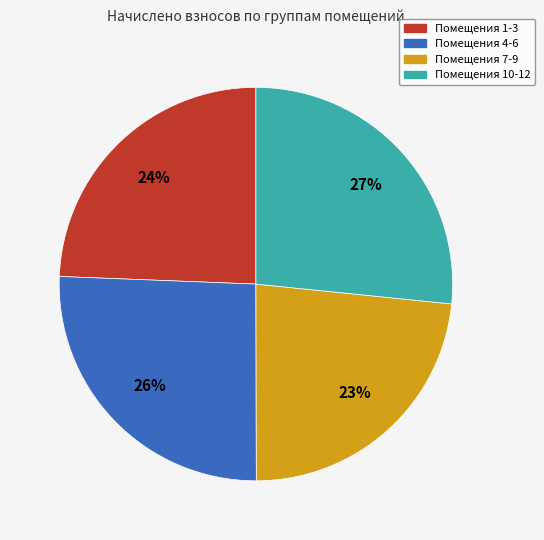

Is there a majority slice in this chart?

No